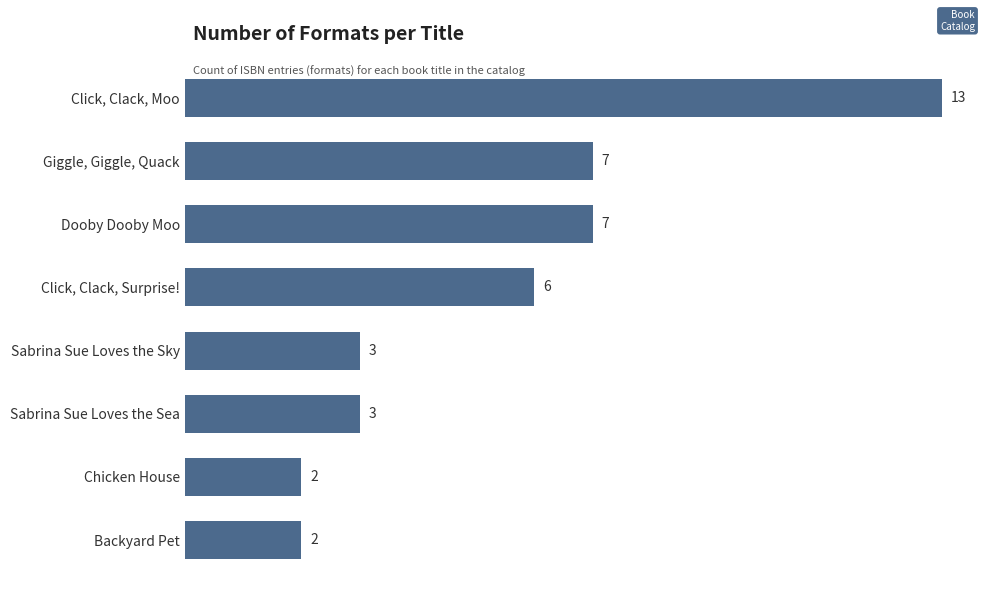

Between Backyard Pet and Giggle, Giggle, Quack, which is larger?

Giggle, Giggle, Quack